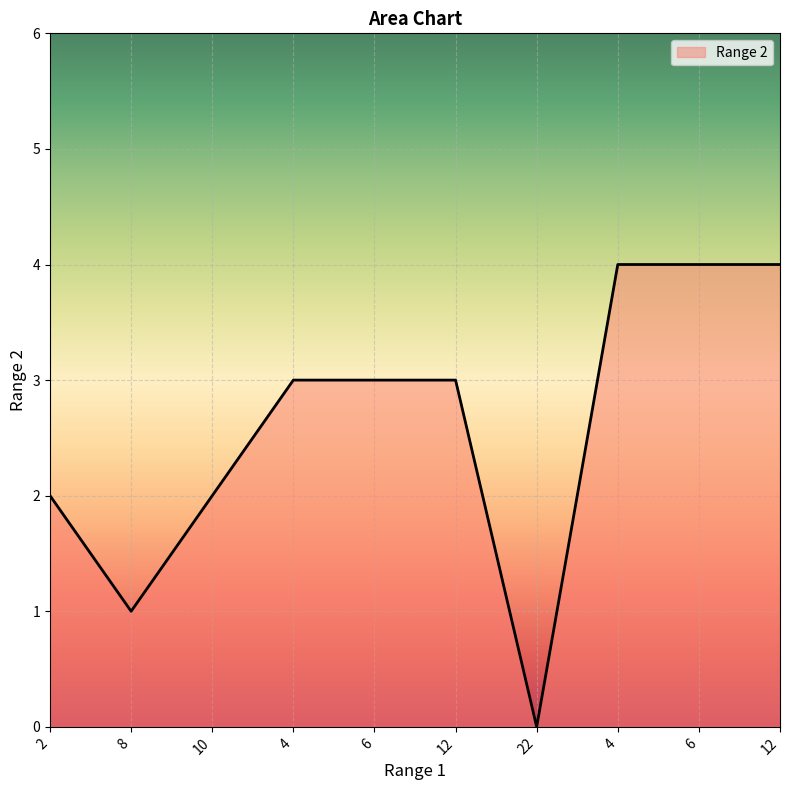

How many lines are shown in the chart?

1